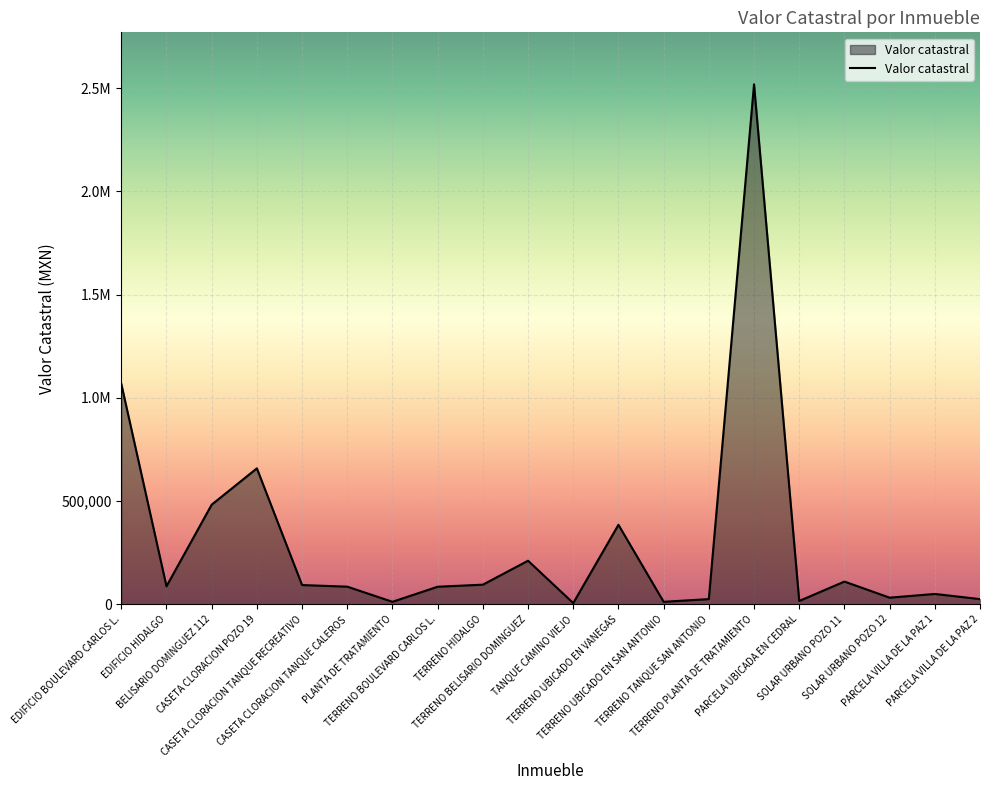

What position from the left is CASETA CLORACION POZO 19?

4